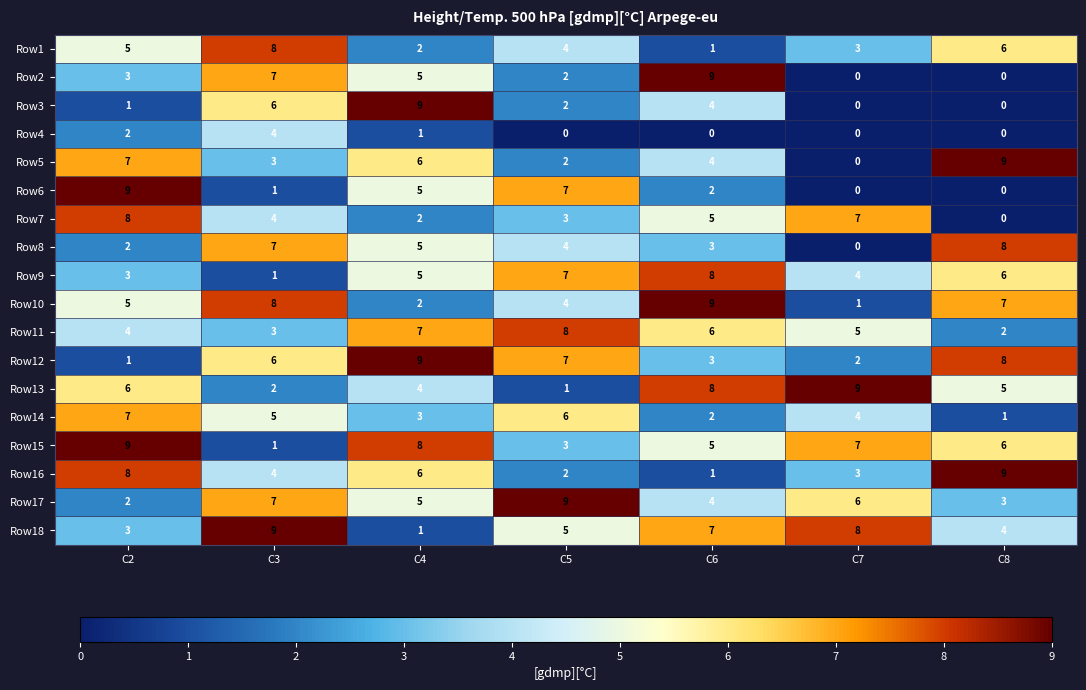

Count the Row3 values in the range 0 to 6.

6